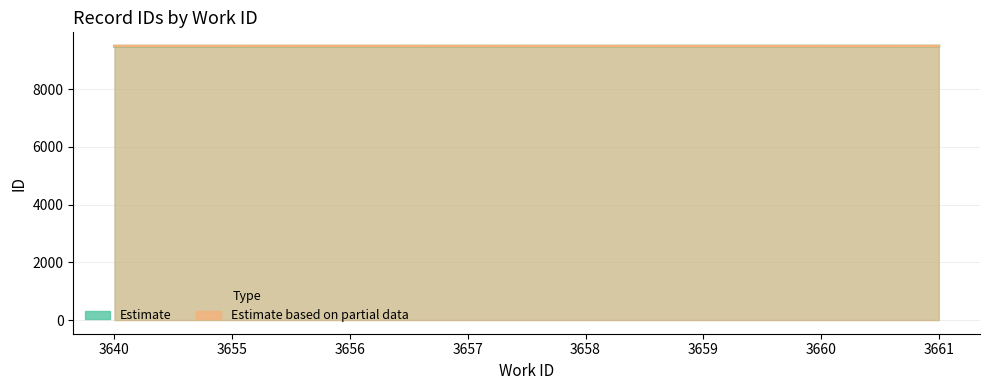

Which has a higher value, 3658 or 3655?

3658